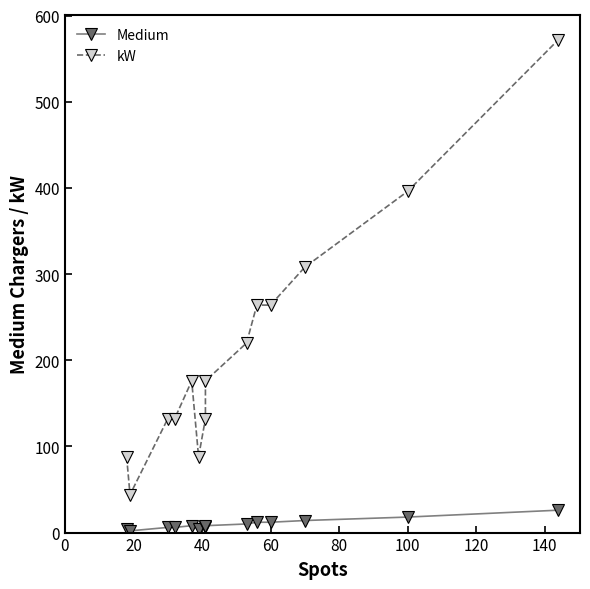

How many data points in Medium are less than 8?

6